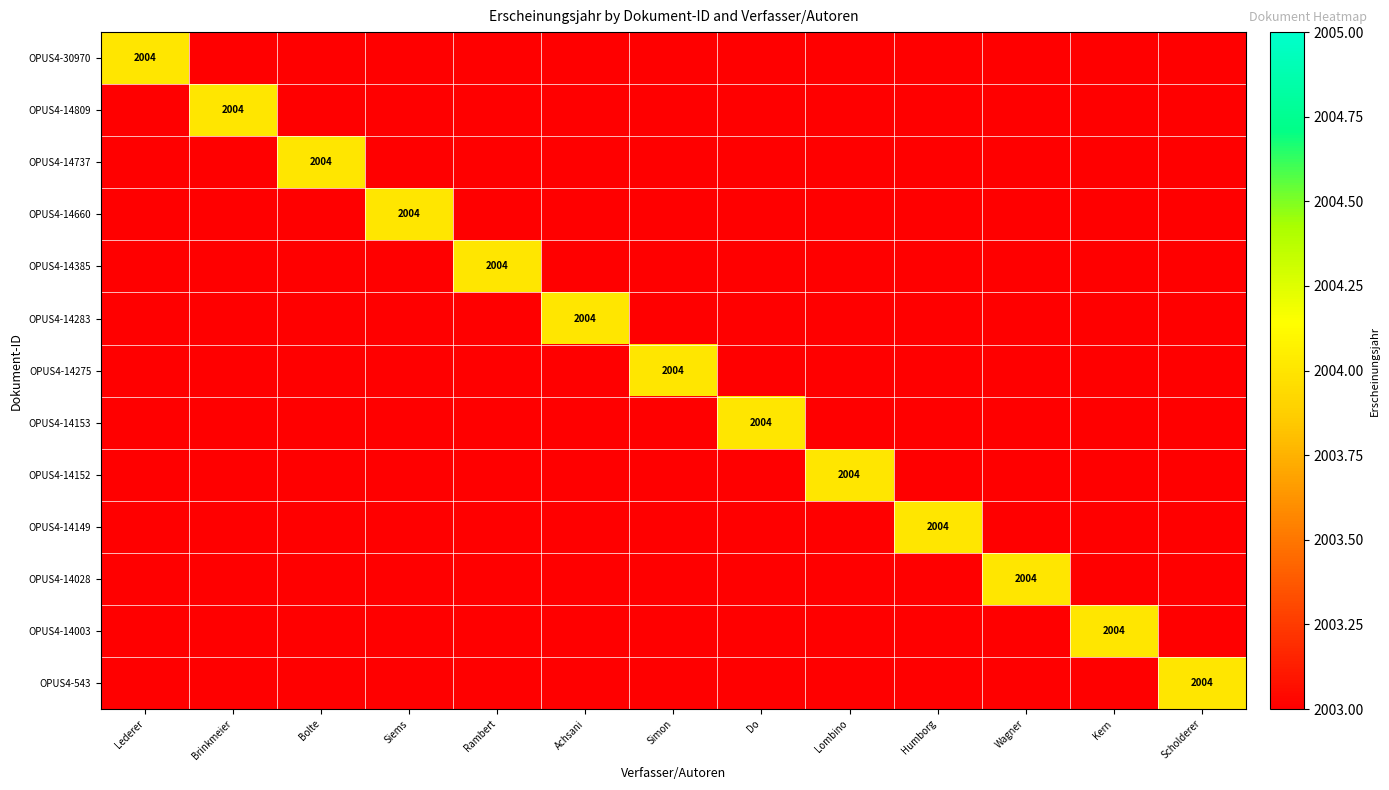

The OPUS4-543 series shows 1241.0 at Scholderer. True or false?

False